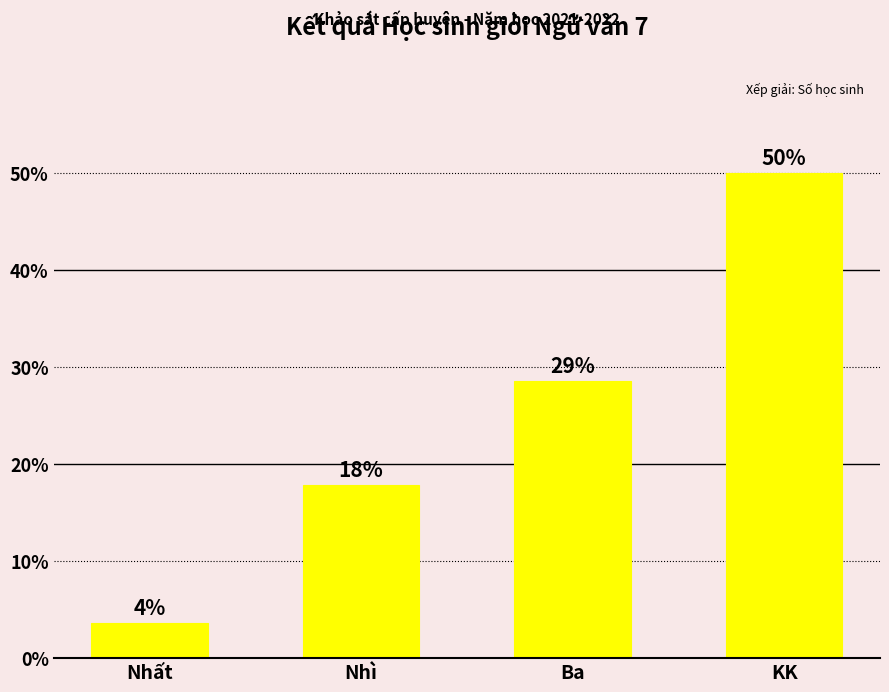

What is the label of the 3rd bar from the left?

Ba